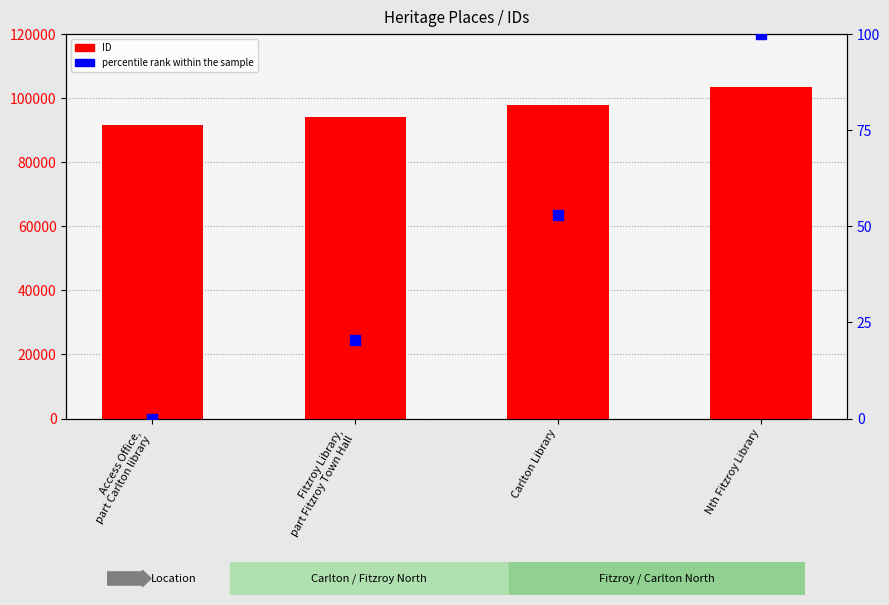

At how many categories does at least one series exceed 10073?

4